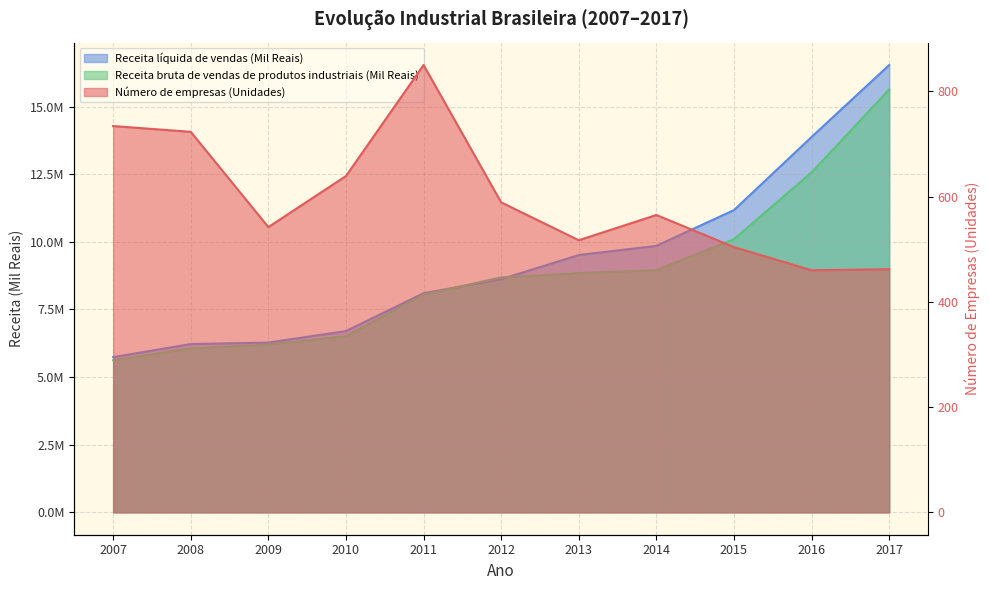

What value does the Número de empresas (Unidades) series have at 2017?

462